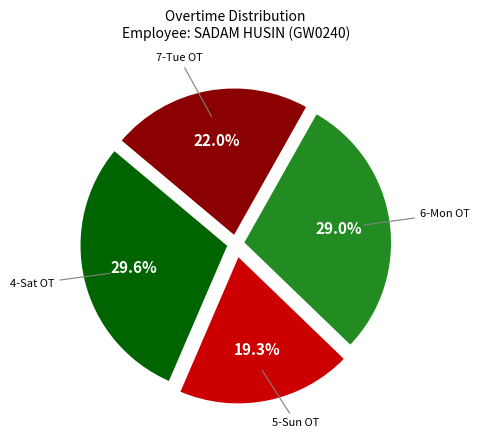

Does any single category account for the majority?

No